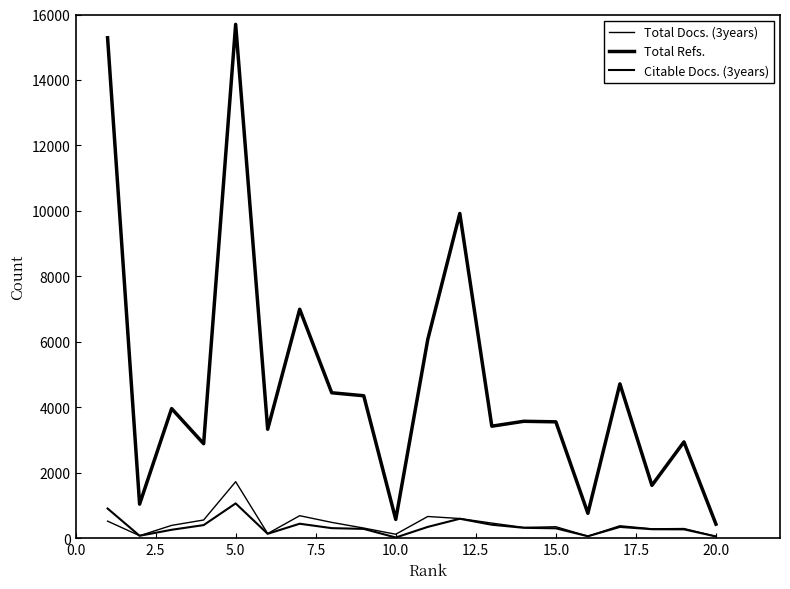

How many lines are shown in the chart?

3